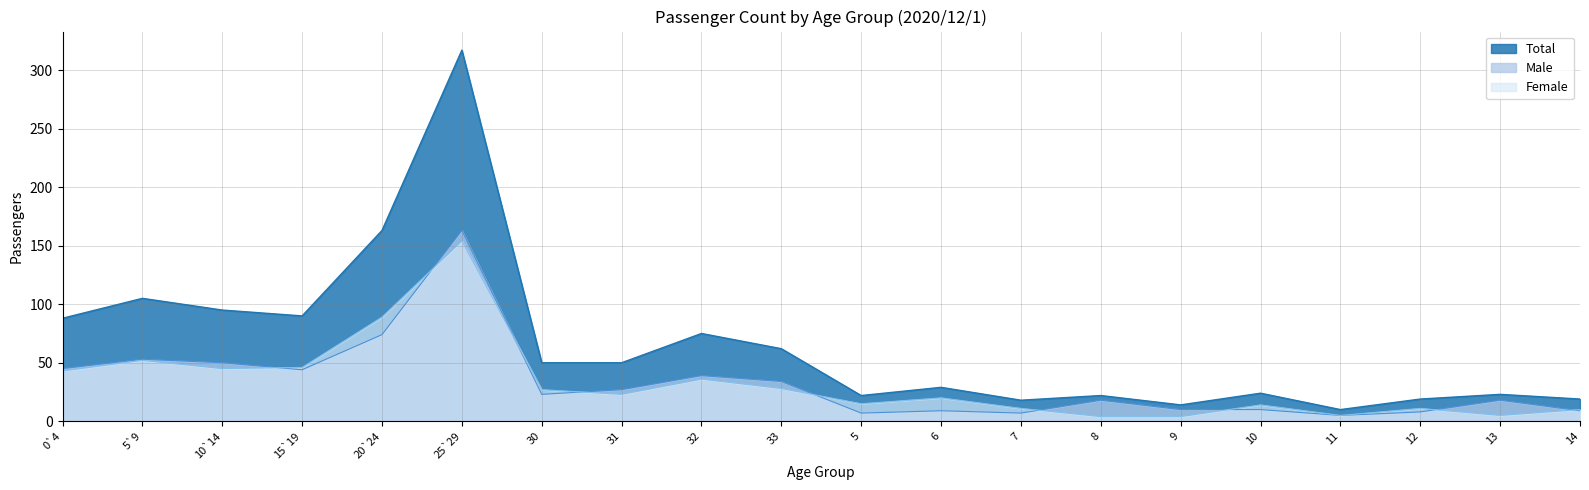

Does the chart display data point markers on the line(s)?

No